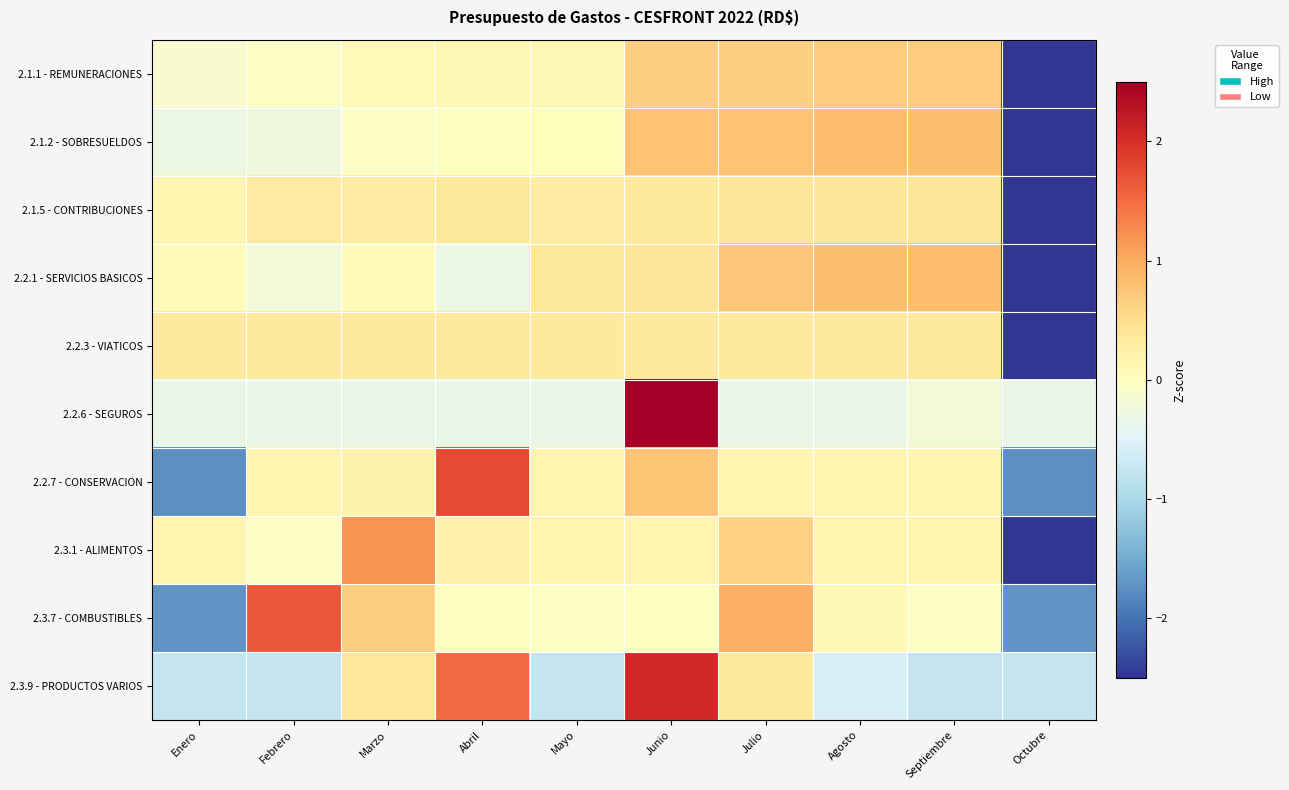

At how many categories does at least one series exceed 0?

9